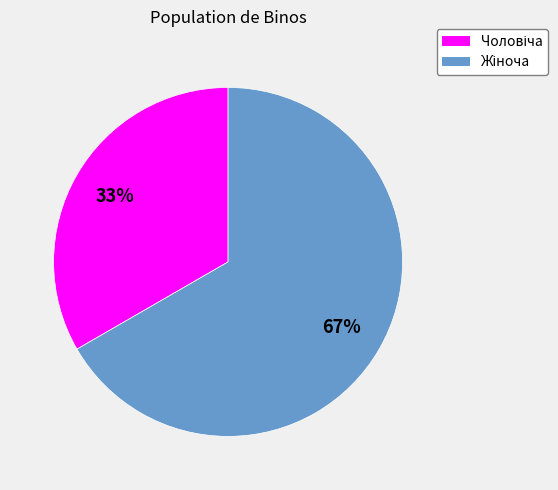

Is there any slice that represents more than half of the pie?

Yes